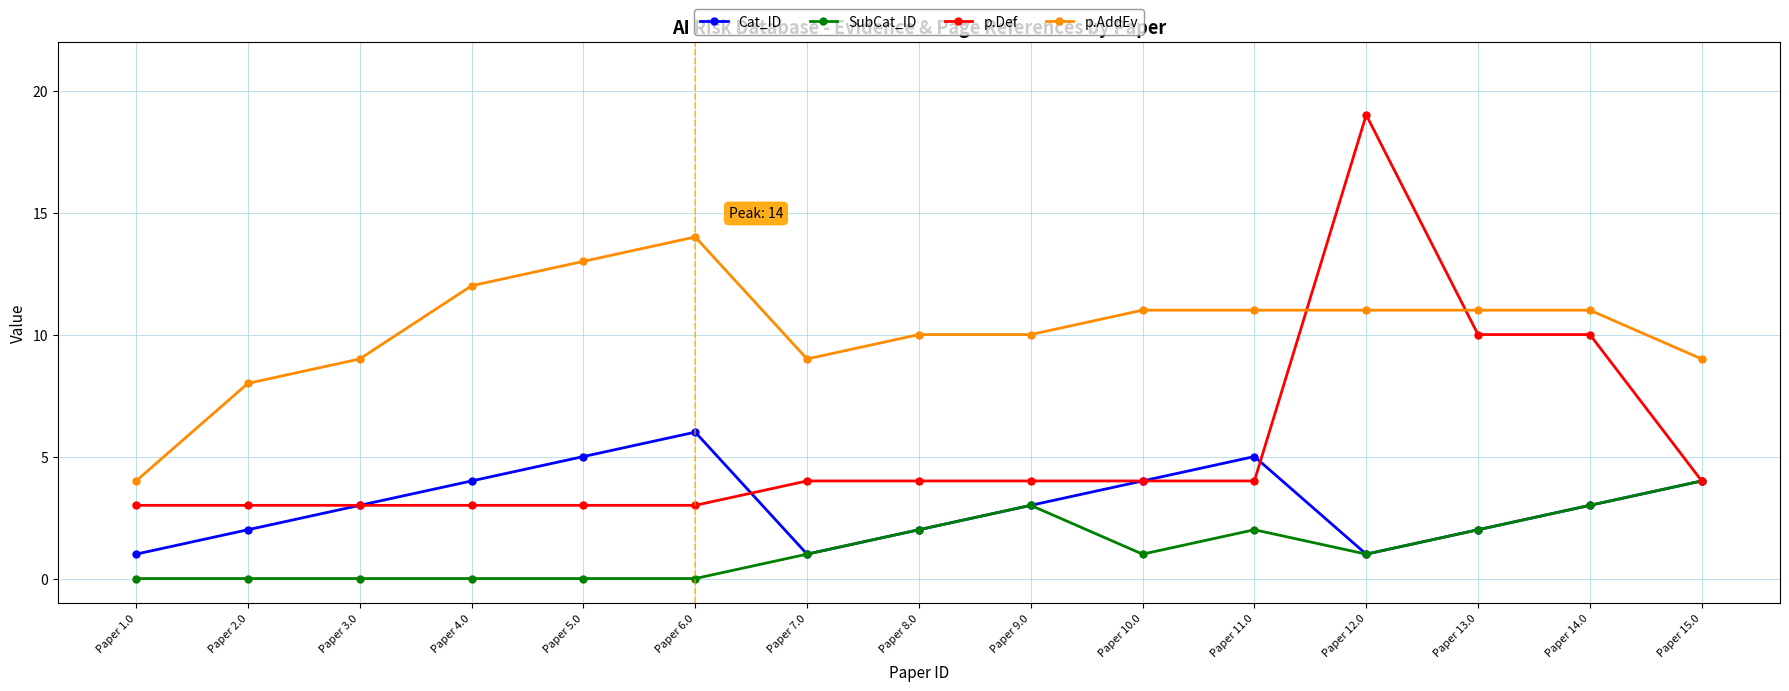

Which series has the widest spread of values?

p.Def